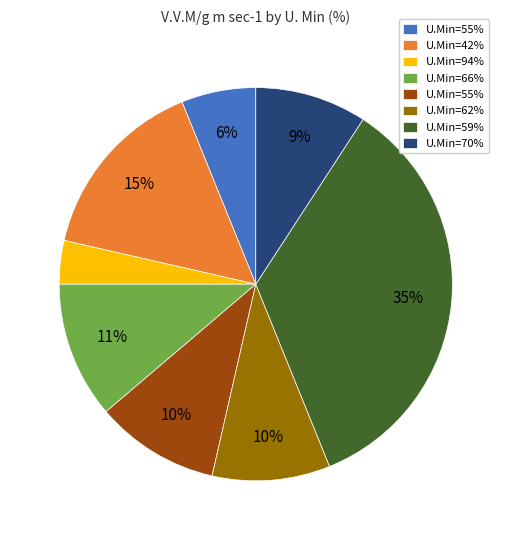

To the nearest percent, what is the average slice percentage?

12%